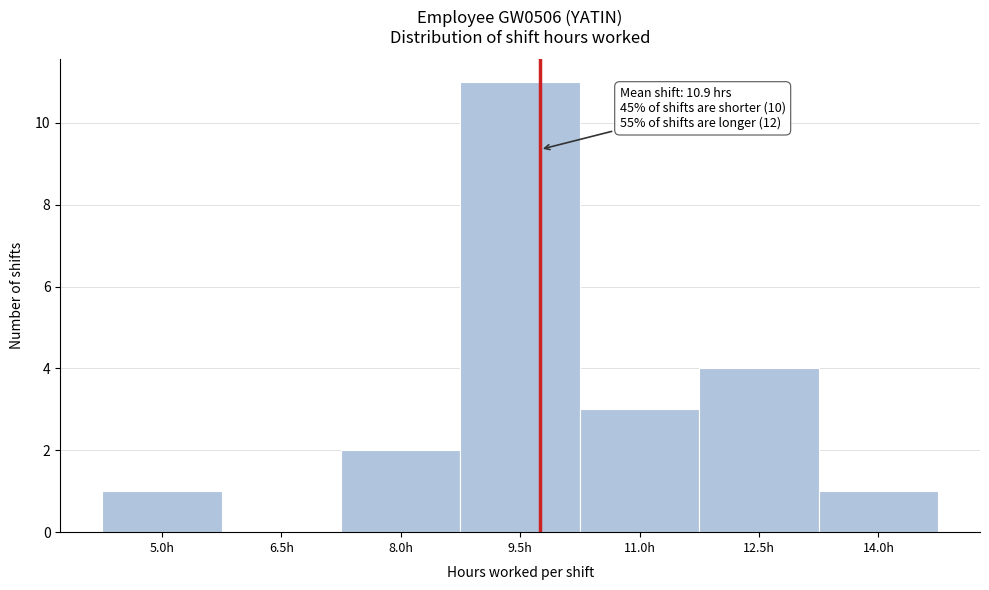

Reading right to left, transcribe all the data shown in this chart.

14.0h=1	12.5h=4	11.0h=3	9.5h=11	8.0h=2	6.5h=0	5.0h=1